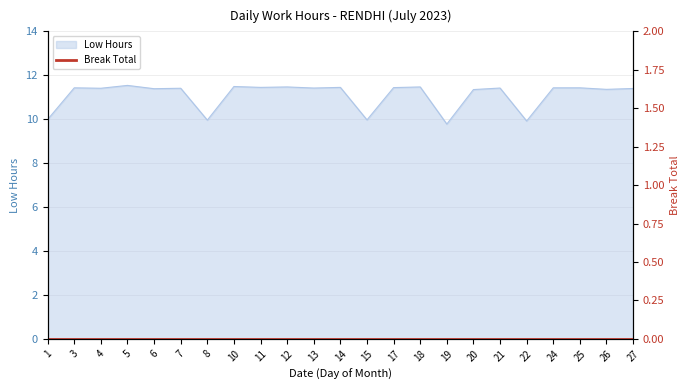

Reading right to left, extract all data points from this chart.

11.4	11.4	11.4	11.4	9.9	11.4	11.3	9.8	11.5	11.4	10.0	11.4	11.4	11.5	11.4	11.5	10.0	11.4	11.4	11.5	11.4	11.4	10.0